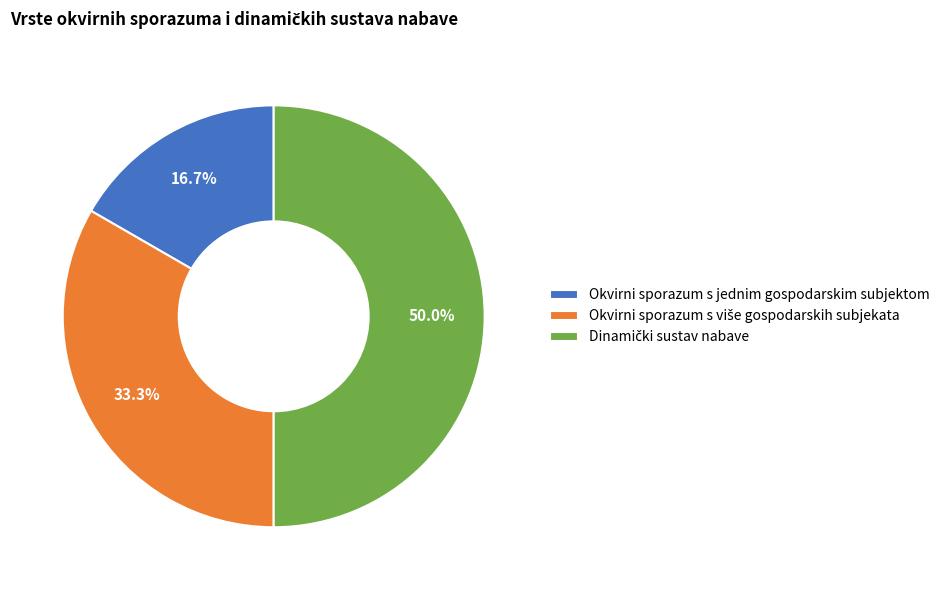

Which category has the smallest portion of the pie?

Okvirni sporazum s jednim gospodarskim subjektom